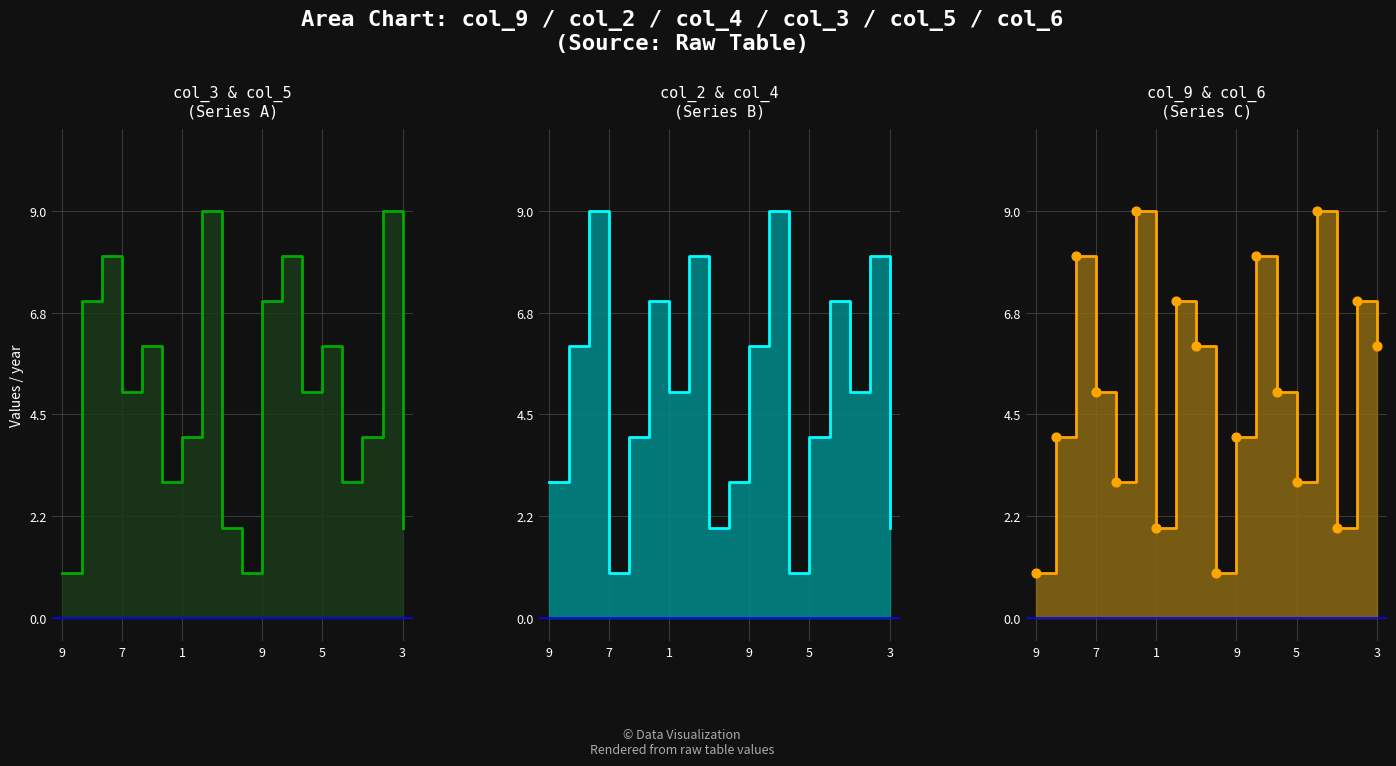

Which series has the widest spread of Y values?

col_9